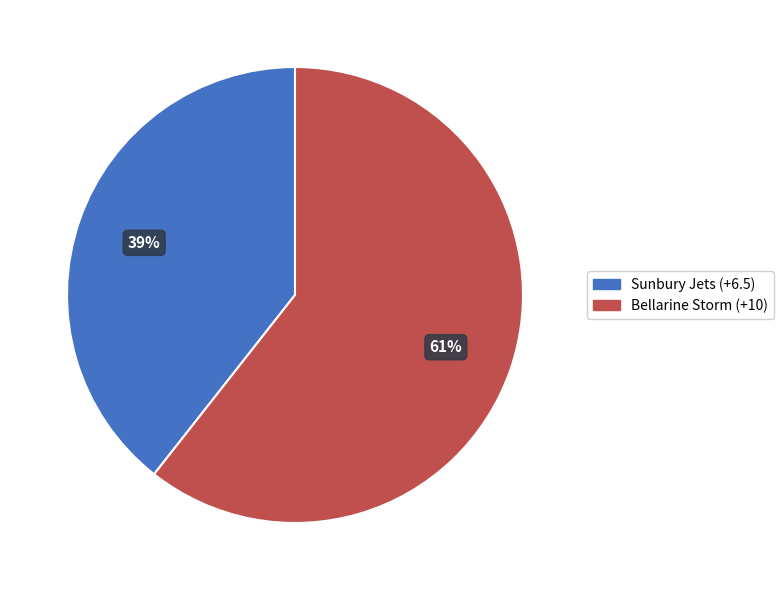

To the nearest percent, what is the average slice percentage?

50%